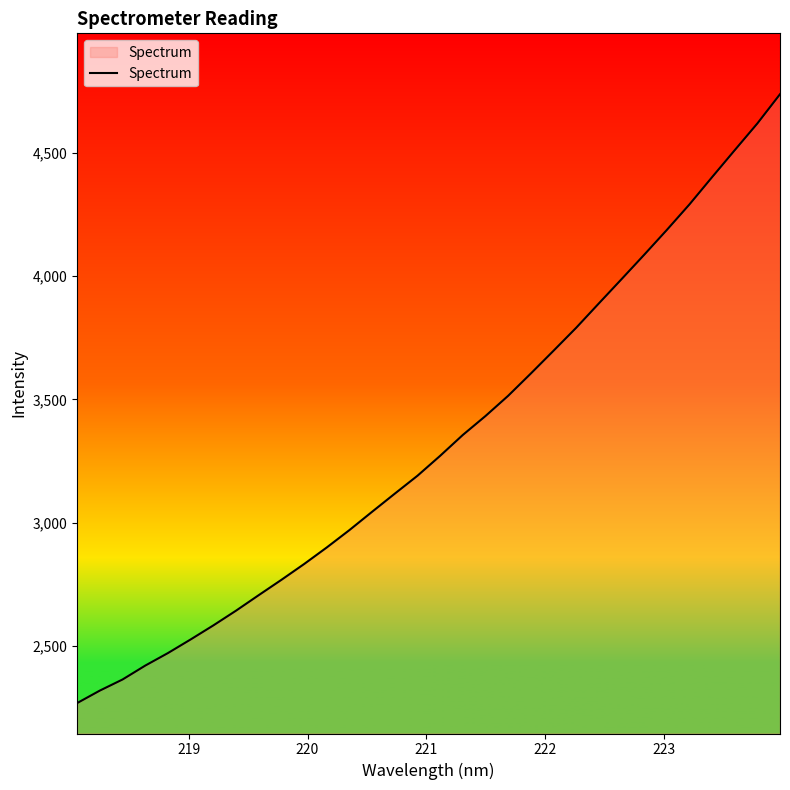

What is the greatest value displayed?

4738.0